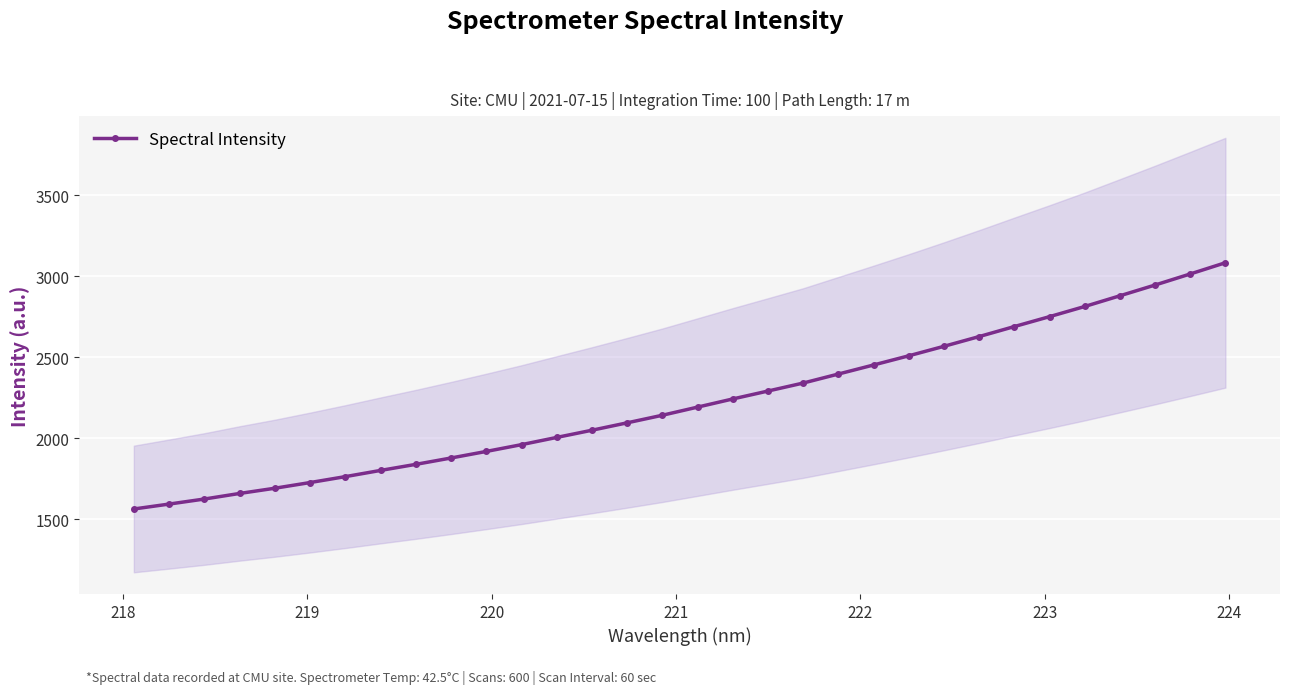

What is the value of the Spectral Intensity point at the 20th from the left?

2341.1